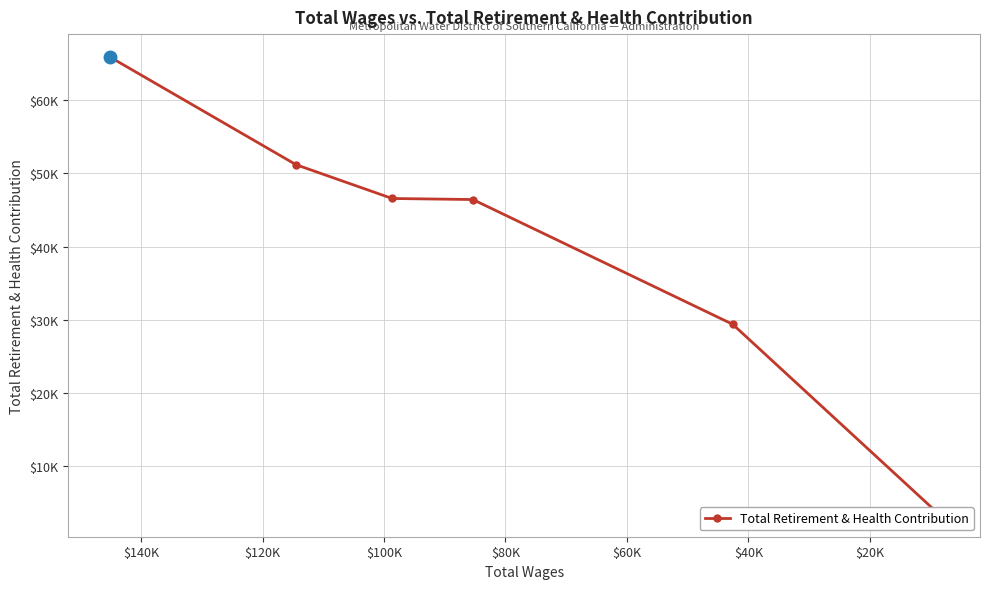

What is the value of the 4th point from the left?

46436